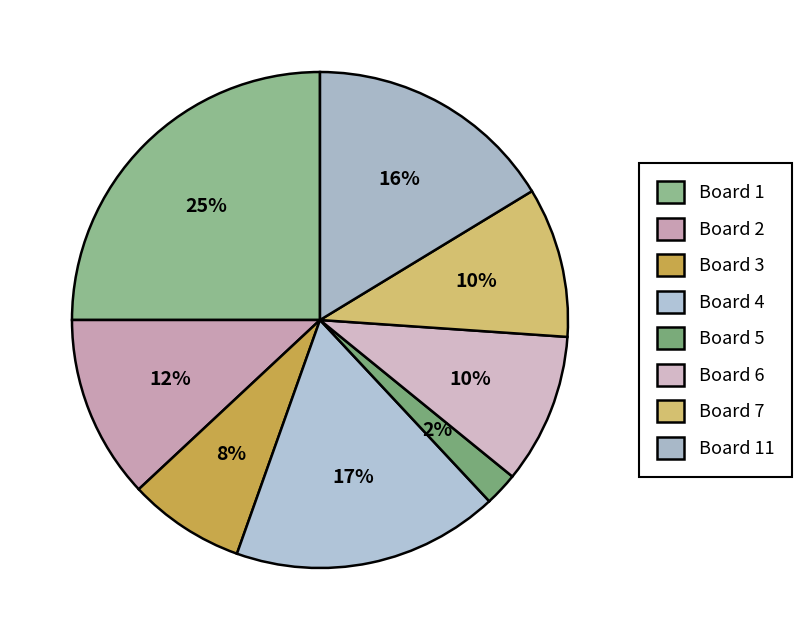

Which slice is the largest?

1